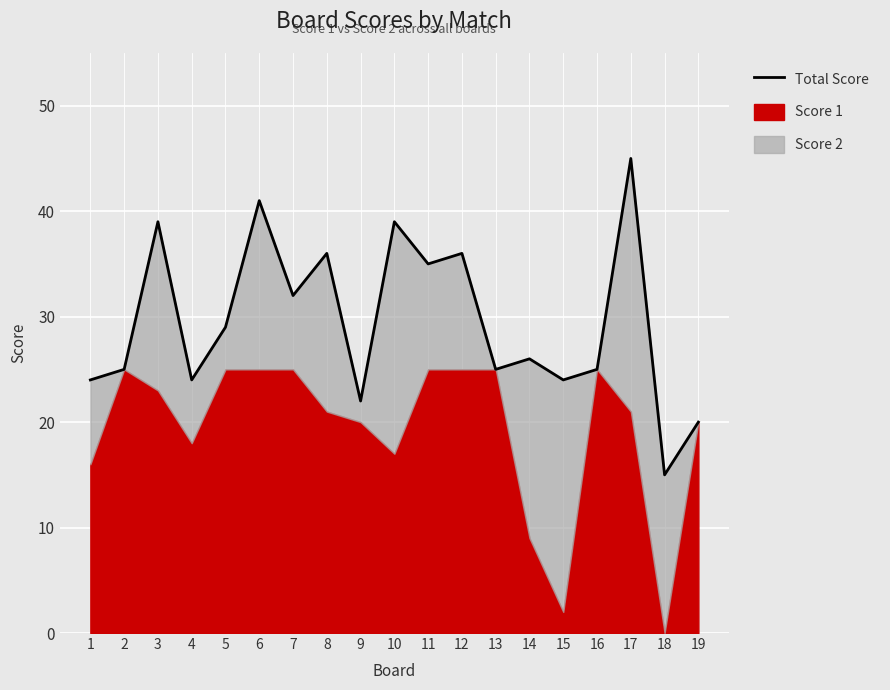

What is the value of the 3rd point from the left?

39